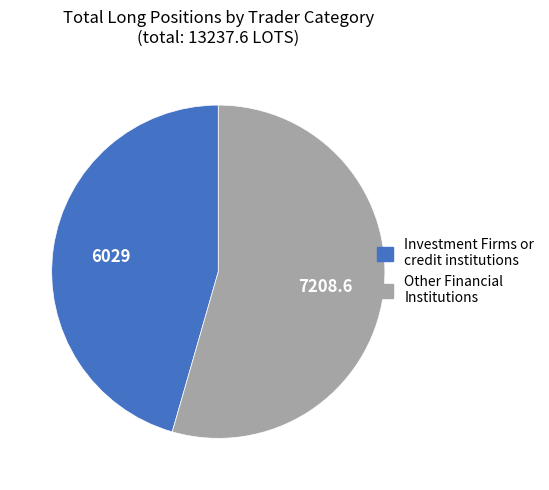

Rank the categories by value from lowest to highest.

Investment Firms or credit institutions, Other Financial Institutions